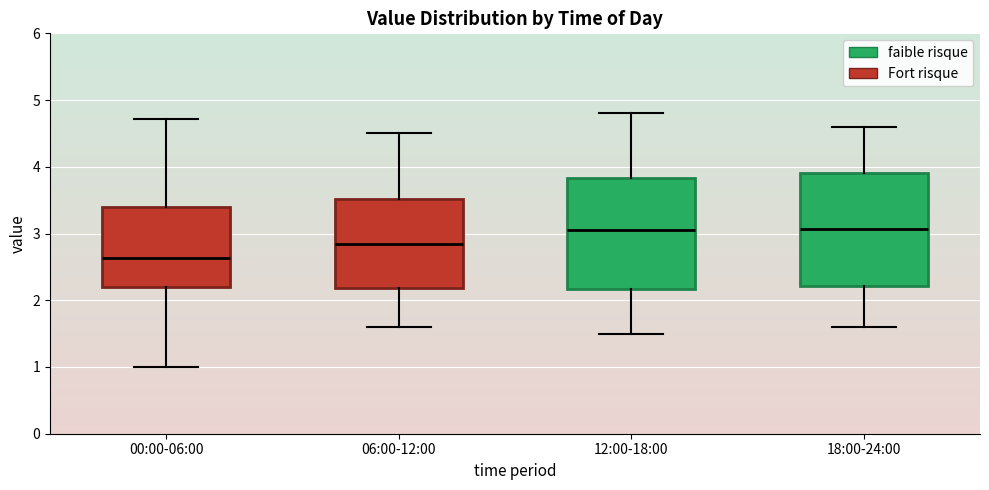

Reading left to right, transcribe this box plot: for each box, give where its median line is, the range the box spans, and where its two whiskers end, as read against the y-axis. The values are not printed on the chart, so give them approximately, as read against the axis.

00:00-06:00: median 2.6, box 2.2 to 3.4, whiskers 1.0 to 4.7
06:00-12:00: median 2.9, box 2.2 to 3.5, whiskers 1.6 to 4.5
12:00-18:00: median 3.1, box 2.2 to 3.8, whiskers 1.5 to 4.8
18:00-24:00: median 3.1, box 2.2 to 3.9, whiskers 1.6 to 4.6